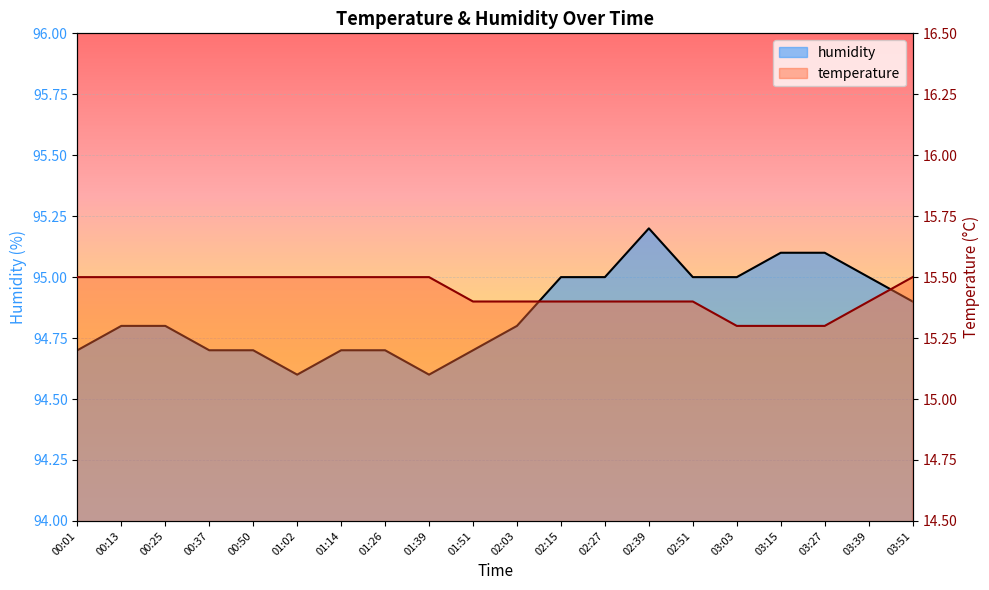

Which series has the largest total across all categories?

humidity